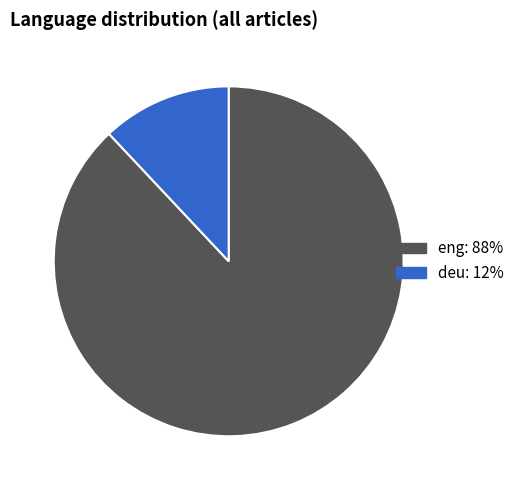

Is there any slice that represents more than half of the pie?

Yes